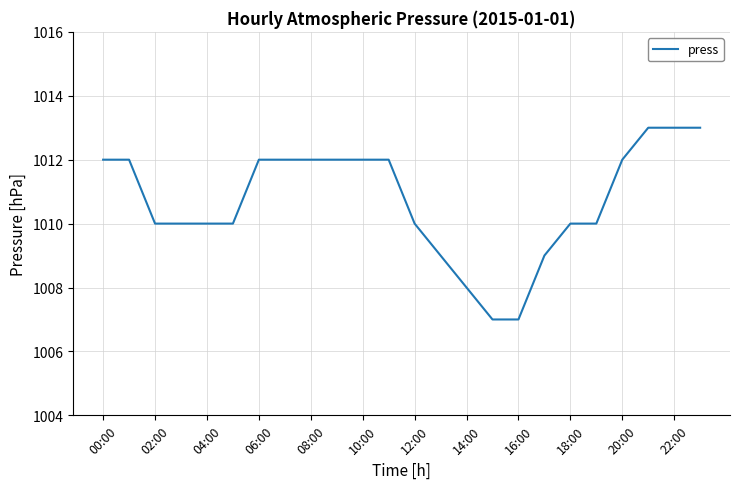

What is the difference between the maximum and minimum values?

6